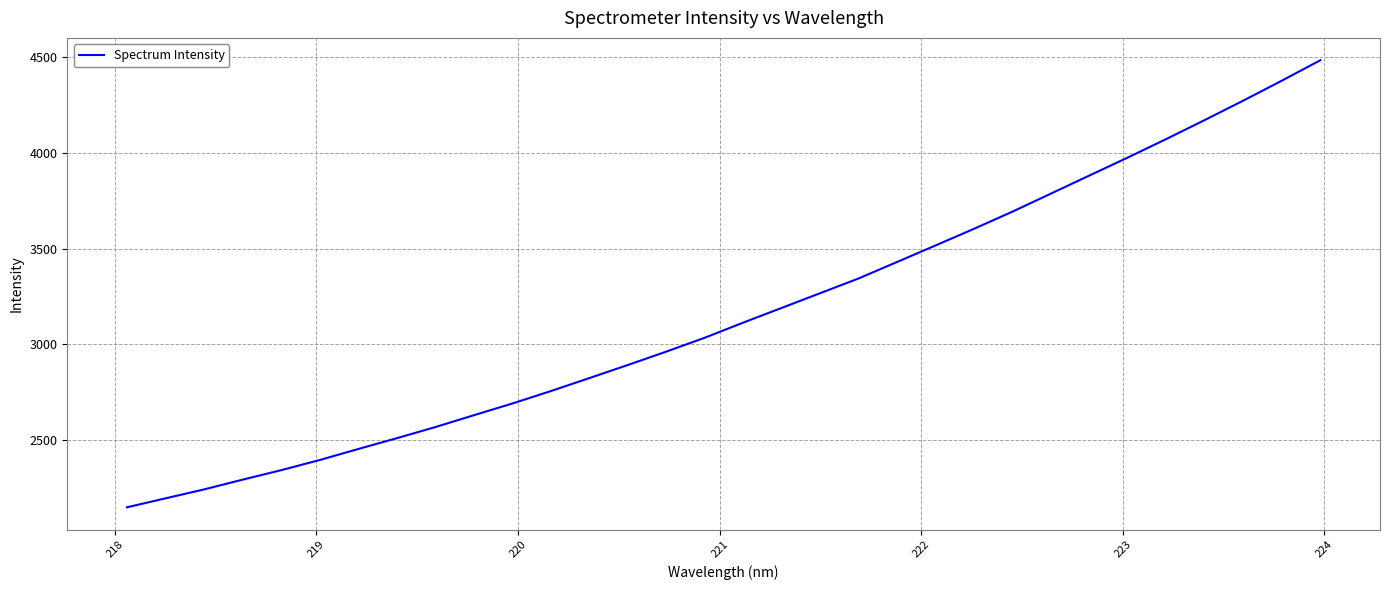

What is the difference between the maximum and minimum values?

2335.6